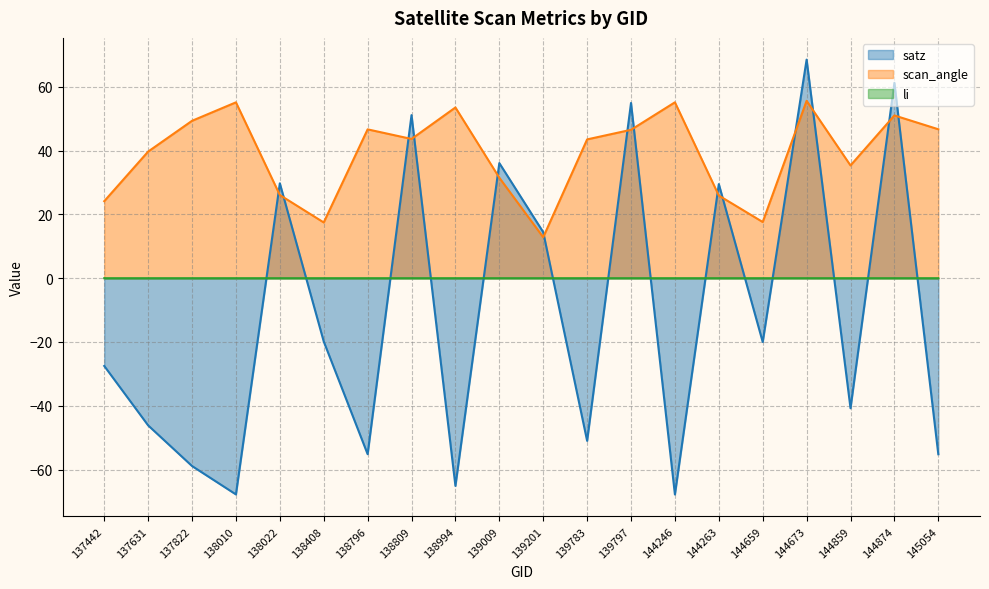

True or false: li has more than 2 points higher than both neighbors.

False